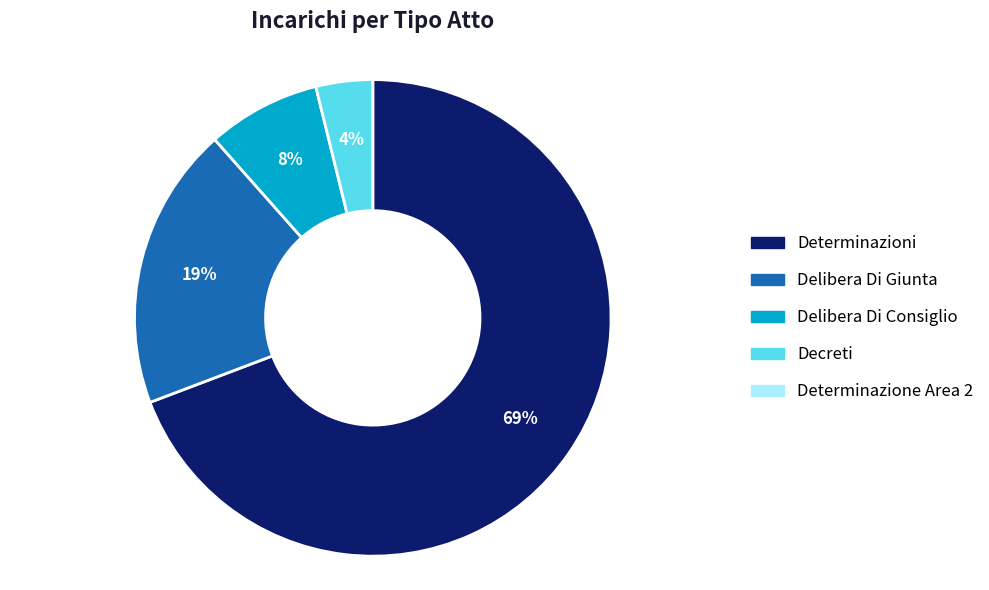

Combined, do Determinazioni and Delibera Di Consiglio account for over 50%?

Yes